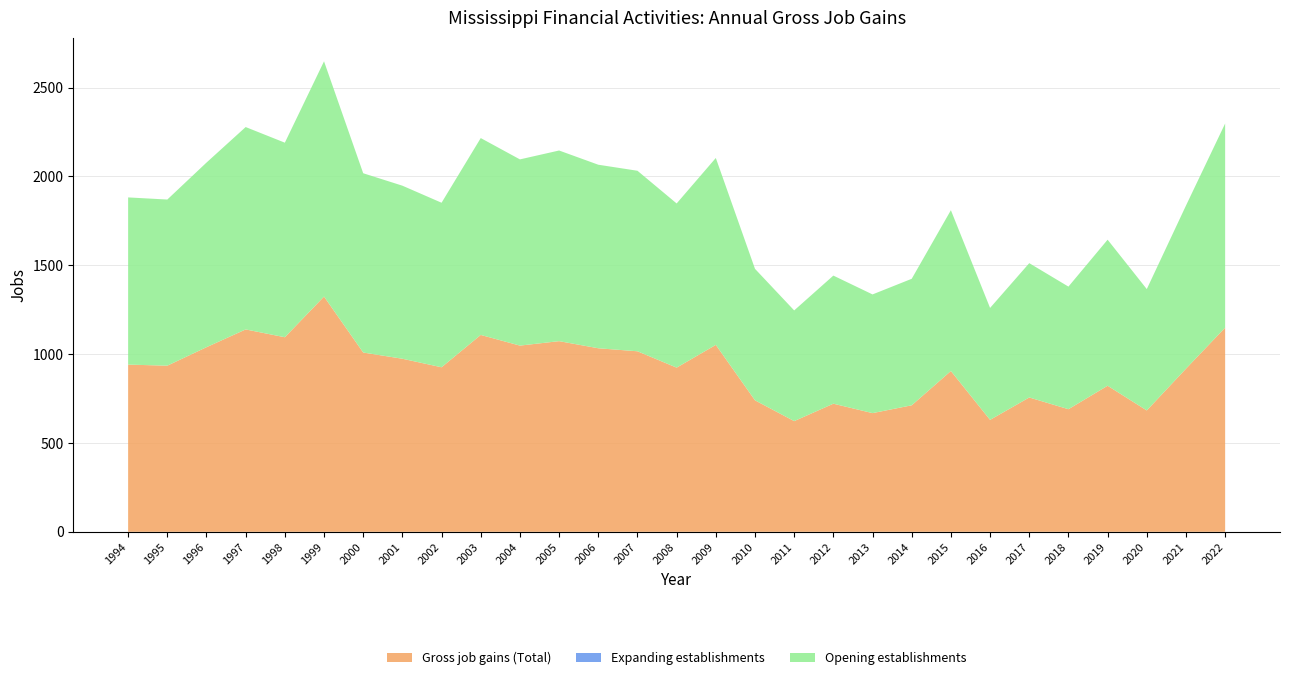

Reading left to right, transcribe all the data shown in this chart.

Gross job gains (Total): 1994=941	1995=935	1996=1039	1997=1139	1998=1095	1999=1324	2000=1009	2001=974	2002=926	2003=1108	2004=1048	2005=1073	2006=1033	2007=1016	2008=924	2009=1052	2010=740	2011=623	2012=721	2013=668	2014=712	2015=905	2016=630	2017=756	2018=690	2019=822	2020=683	2021=918	2022=1149
Expanding establishments: 1994=0	1995=0	1996=0	1997=0	1998=0	1999=0	2000=0	2001=0	2002=0	2003=0	2004=0	2005=0	2006=0	2007=0	2008=0	2009=0	2010=0	2011=0	2012=0	2013=0	2014=0	2015=0	2016=0	2017=0	2018=0	2019=0	2020=0	2021=0	2022=0
Opening establishments: 1994=941	1995=935	1996=1039	1997=1139	1998=1095	1999=1324	2000=1009	2001=974	2002=926	2003=1108	2004=1048	2005=1073	2006=1033	2007=1016	2008=924	2009=1052	2010=740	2011=623	2012=721	2013=668	2014=712	2015=905	2016=630	2017=756	2018=690	2019=822	2020=683	2021=918	2022=1149